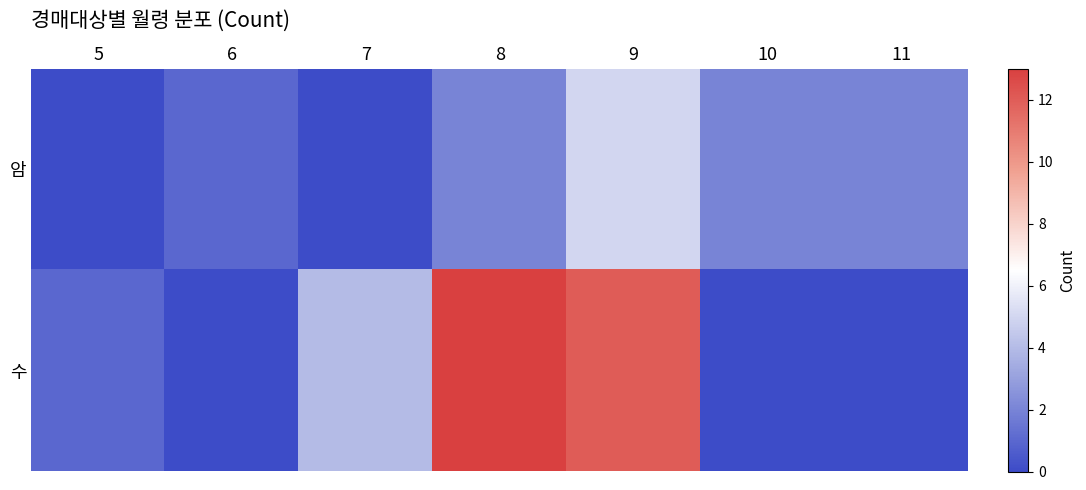

How many data points does each series have?

7